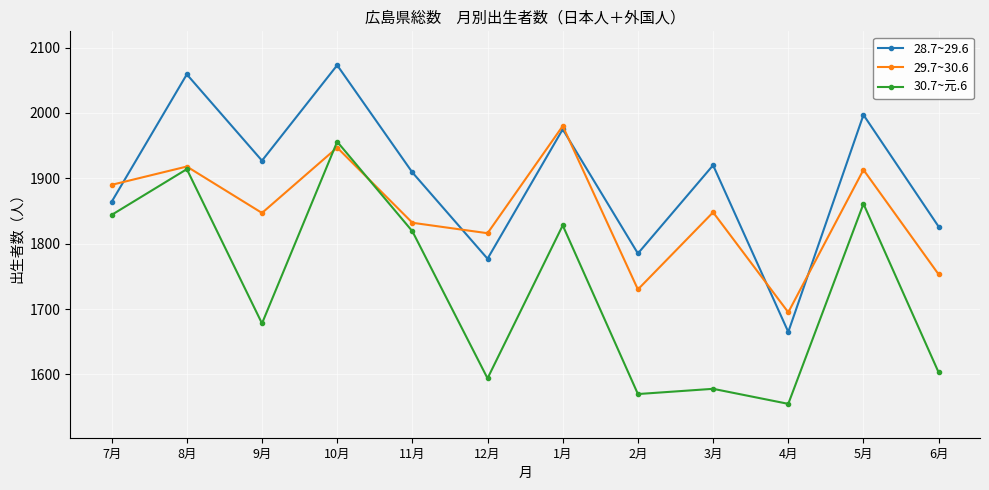

Is it true that 28.7~29.6 equals 1777 at 12月?

True